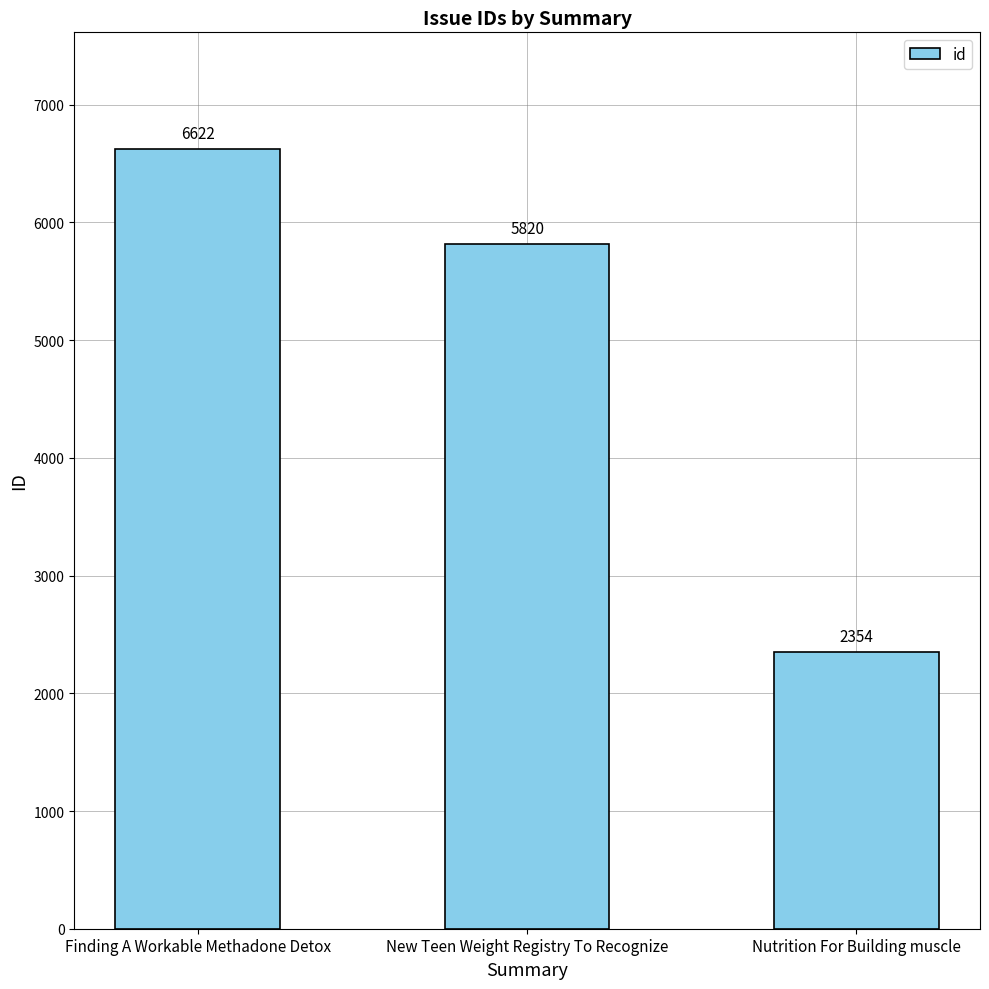

Count the values in the range 2354 to 6622.

3